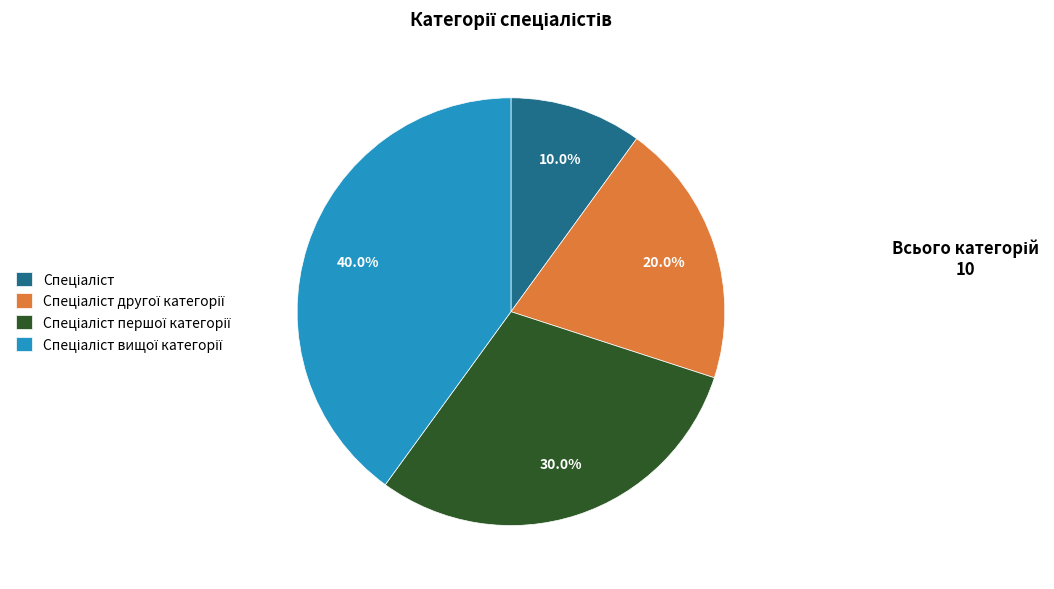

Is there a majority slice in this chart?

No